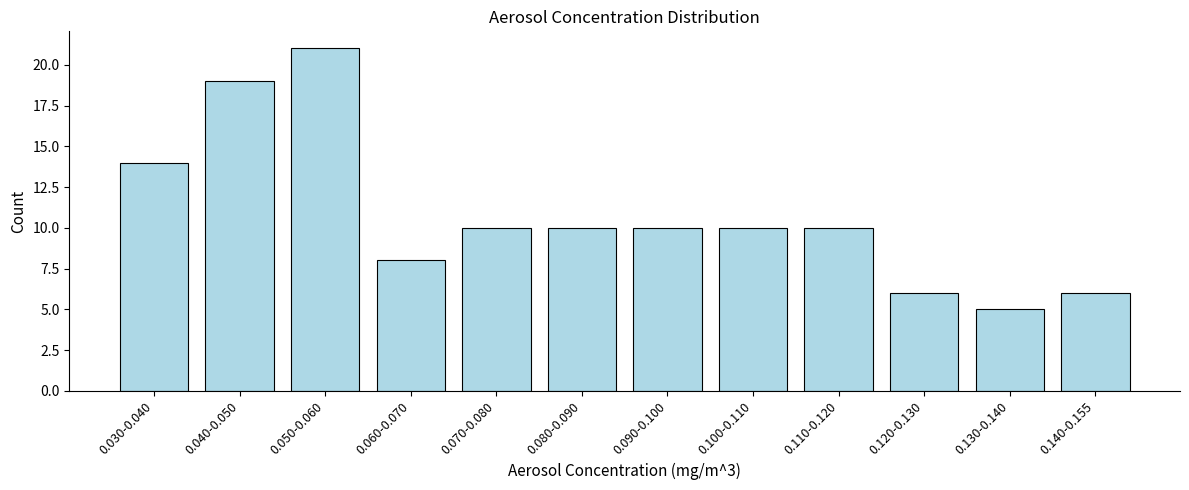

Reading left to right, extract all data points from this chart.

14	19	21	8	10	10	10	10	10	6	5	6